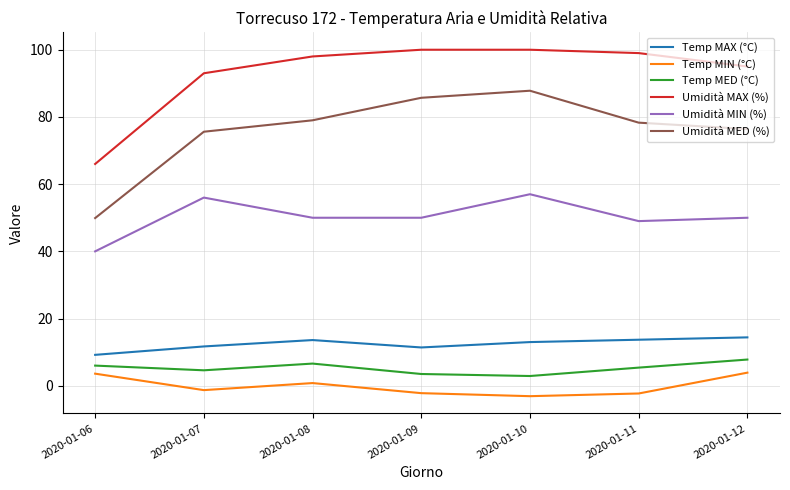

True or false: Temp MIN (°C) and Umidità MED (%) intersect in this chart.

False